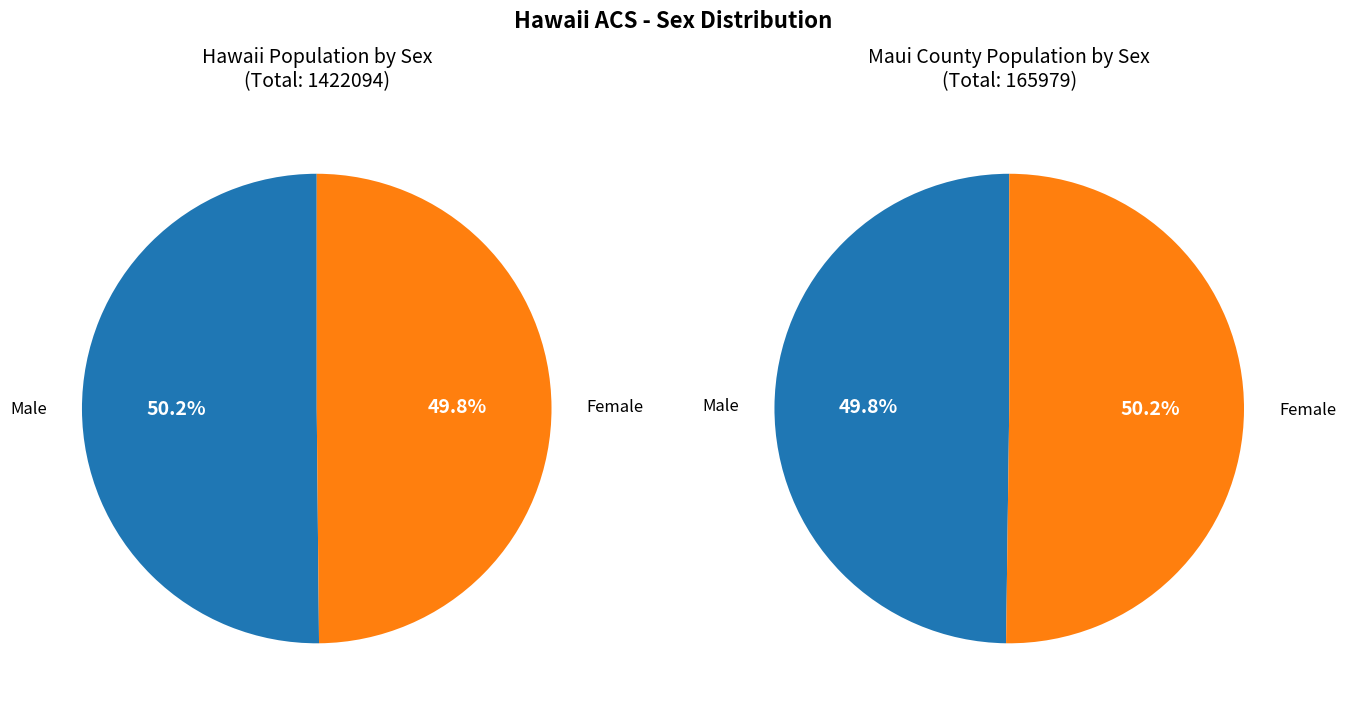

At 0, list the series in order from smallest to largest.

Female, Male